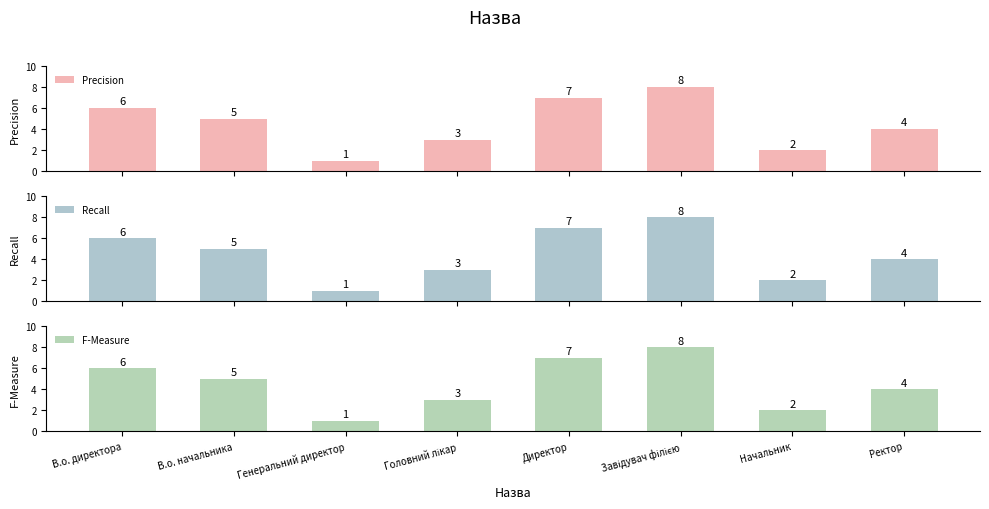

Read the Recall value at В.о. начальника.

5